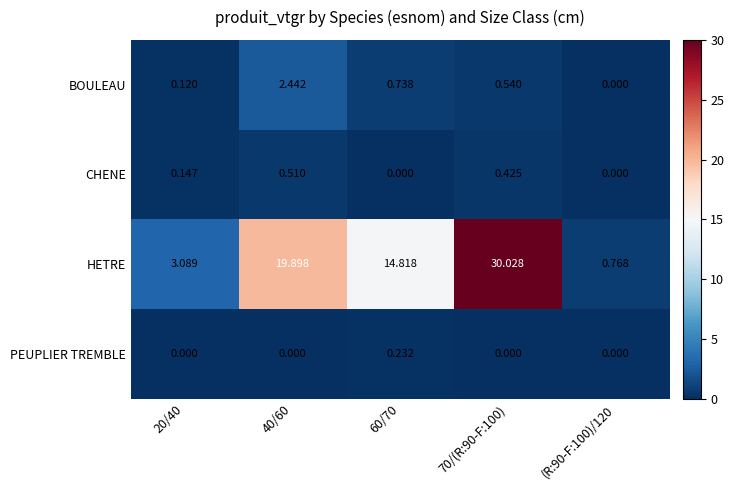

Which series has the largest total across all categories?

HETRE